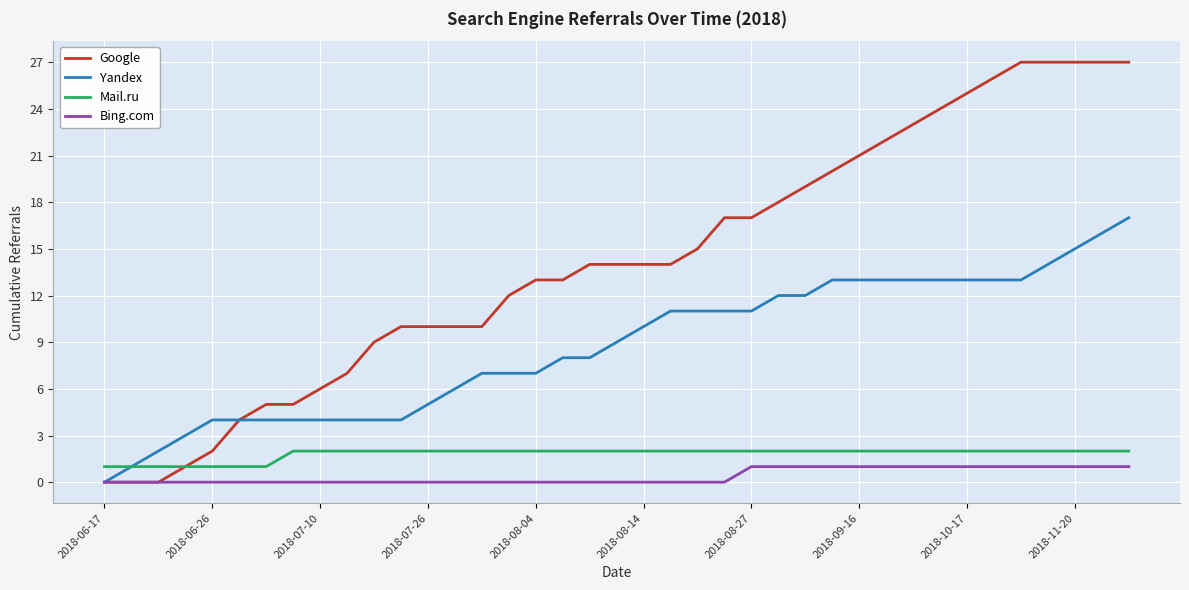

What is the maximum value shown in the chart?

27